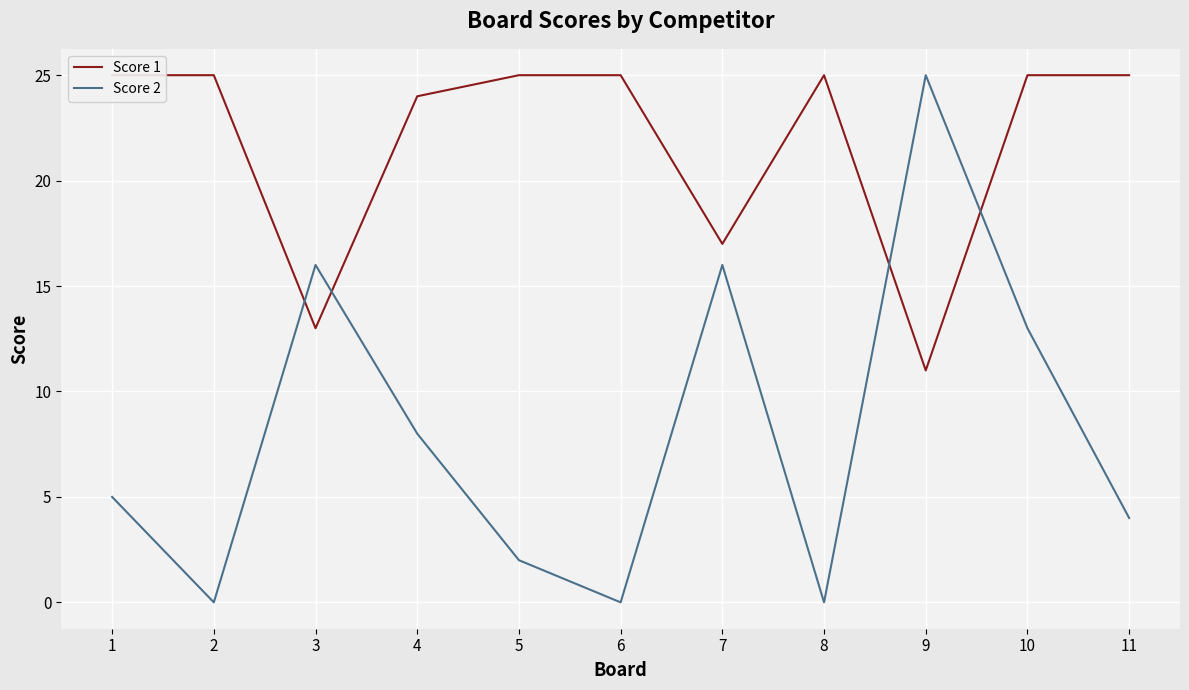

How many lines are shown in the chart?

2